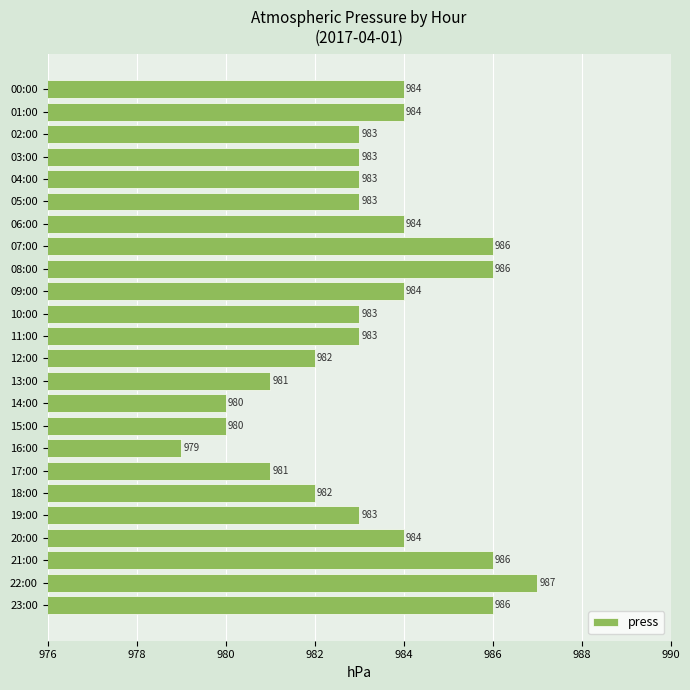

What is the sum of all values?

23597